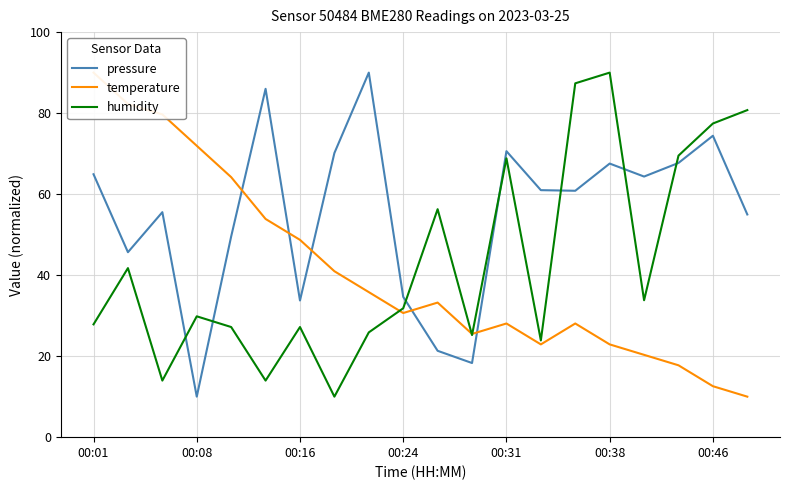

Reading left to right, what are all the values shown in this chart?

pressure: 64.9	45.7	55.5	10.0	49.5	86.0	33.7	70.2	90.0	34.6	21.3	18.3	70.6	61.0	60.8	67.5	64.3	67.7	74.4	55.0
temperature: 90.0	82.3	79.7	71.9	64.2	53.9	48.7	41.0	35.8	30.6	33.2	25.5	28.1	22.9	28.1	22.9	20.3	17.7	12.6	10.0
humidity: 27.9	41.7	14.0	29.8	27.2	14.0	27.2	10.0	25.9	31.8	56.3	25.2	68.8	23.9	87.4	90.0	33.8	69.5	77.4	80.7